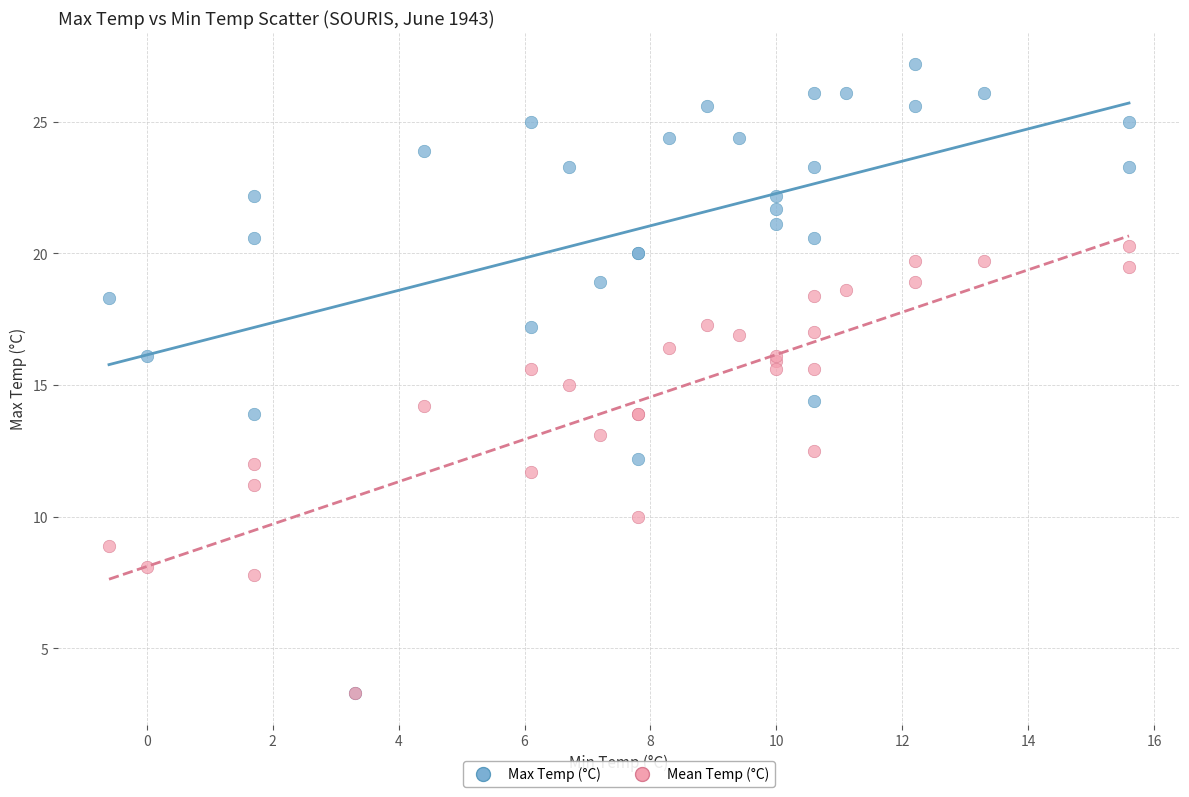

Which series has the largest Y range (max minus min)?

Max Temp (°C)